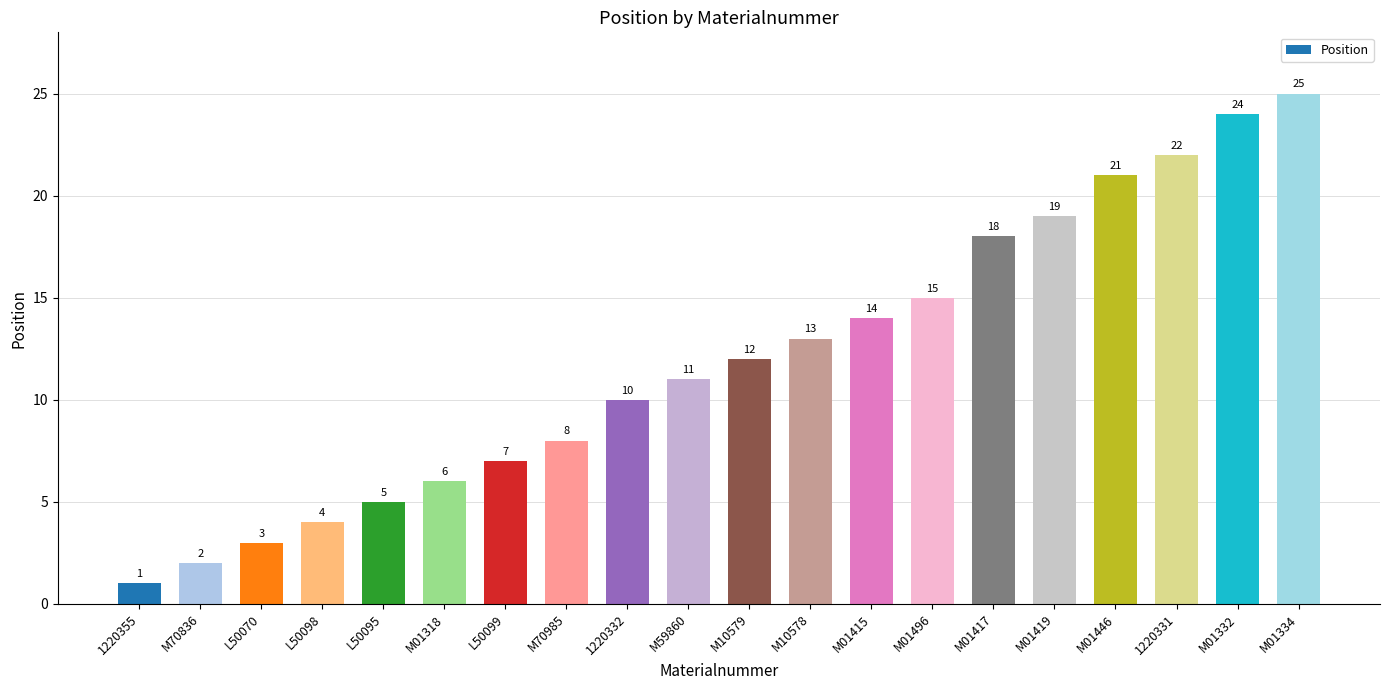

Count the number of categories in the chart.

20